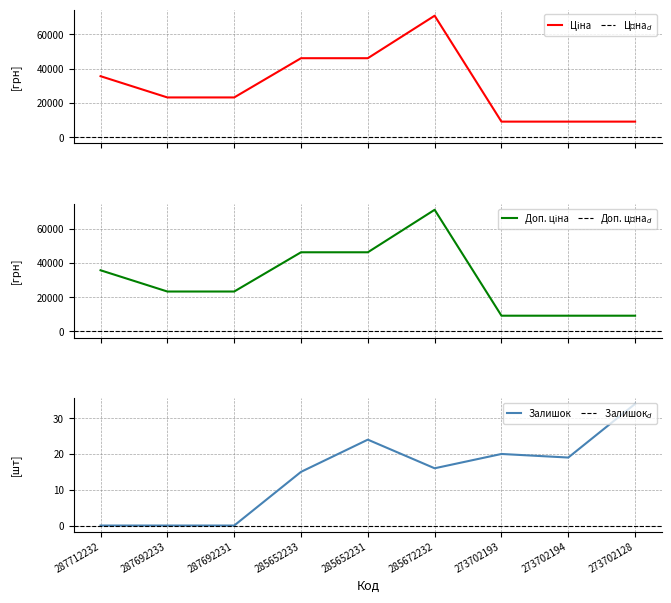

True or false: Залишок and Ціна intersect in this chart.

False